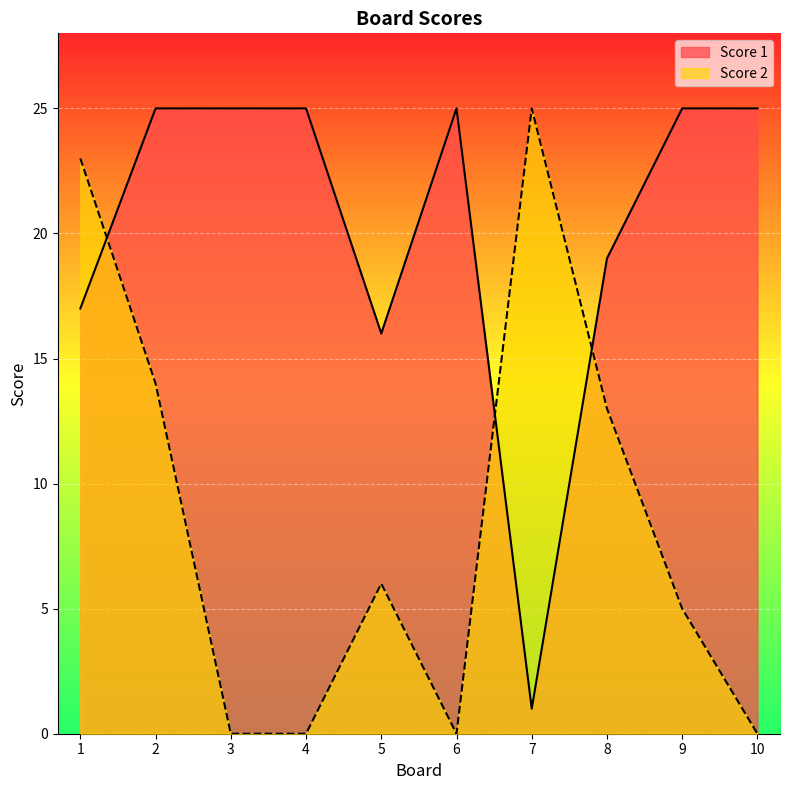

What is the sum of all Score 1 values?

203